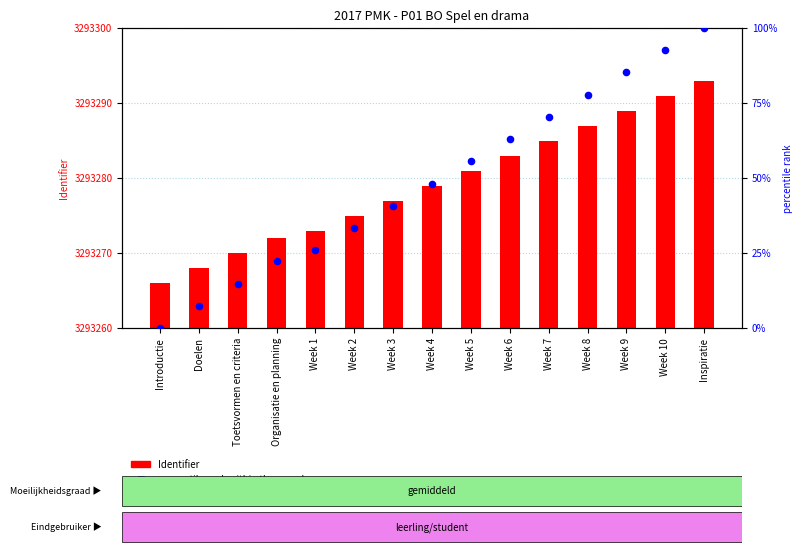

Which series contains the highest Y value?

Identifier